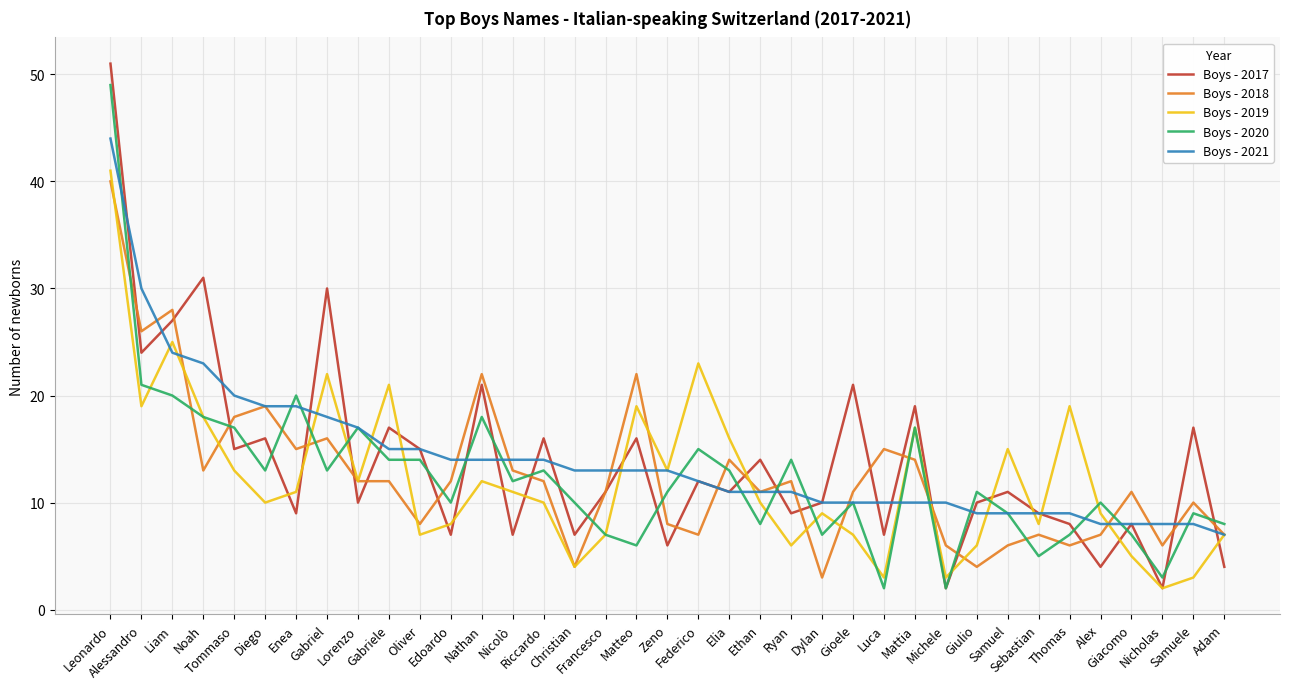

Which series has the largest range (max minus min)?

Boys - 2017